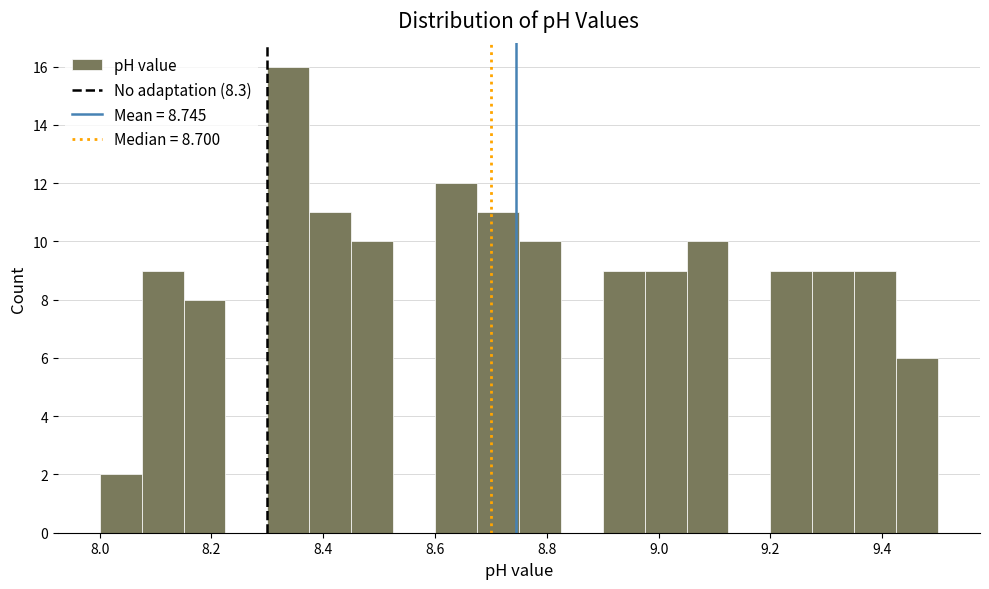

Around what value on the x-axis is the tallest bar? Give the approximate position of its centre, as read against the axis.

8.34